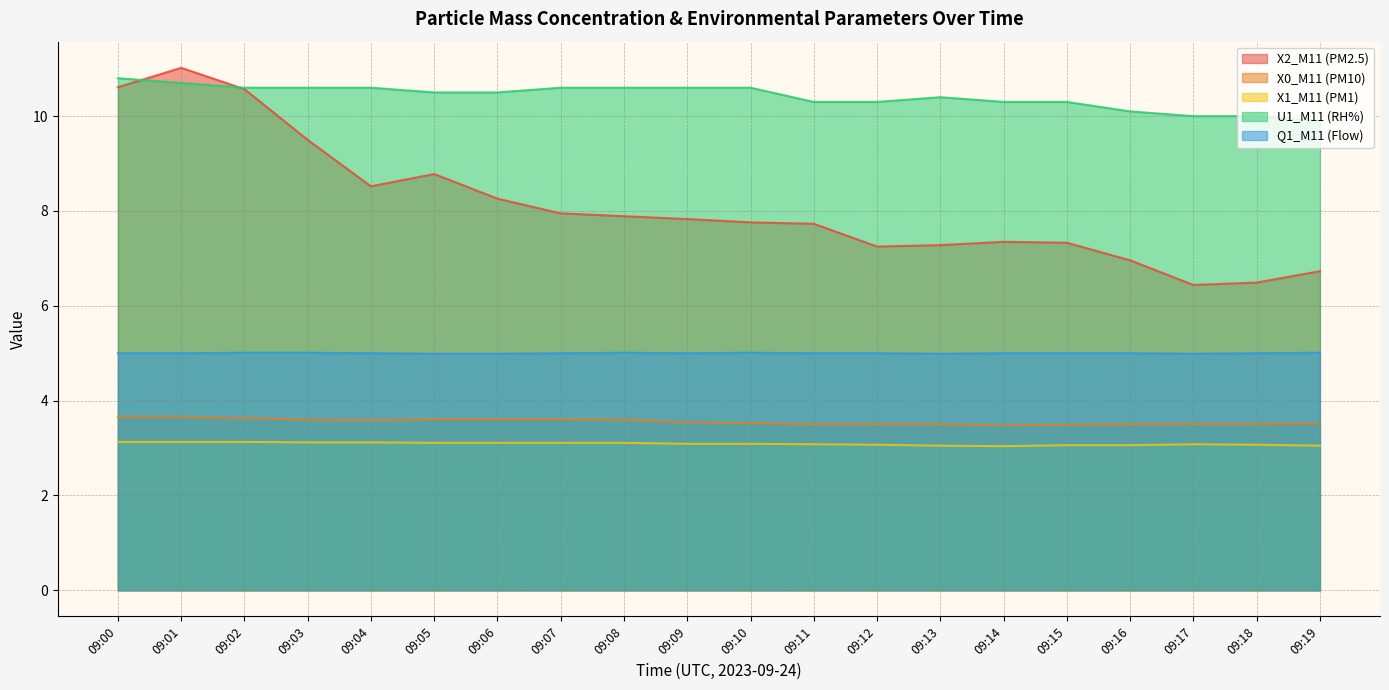

How many times do X2_M11 (PM2.5) and U1_M11 (RH%) cross each other?

2